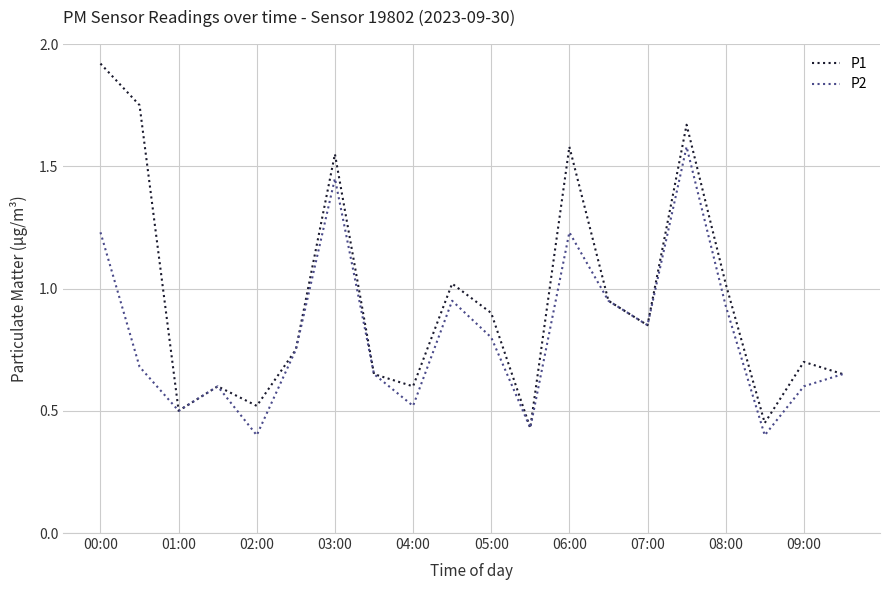

Which series has the largest total across all categories?

P1